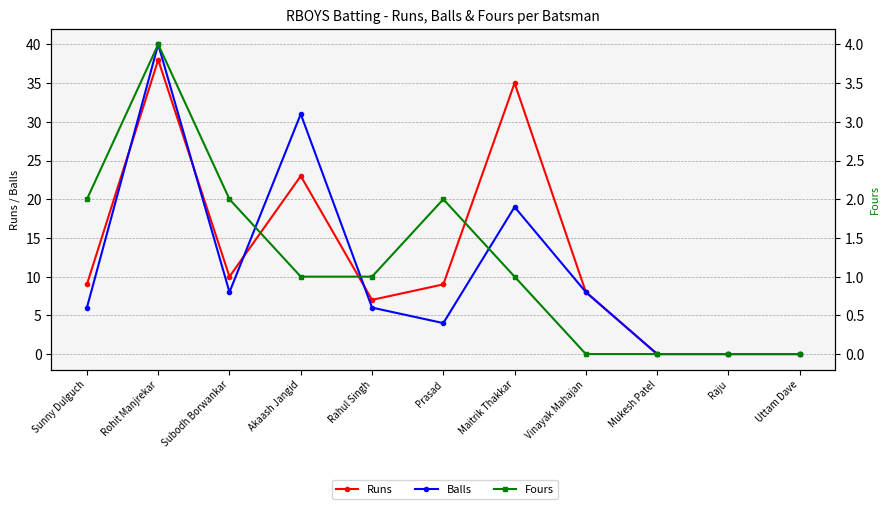

Reading right to left, transcribe all the data shown in this chart.

Runs: 0	0	0	8	35	9	7	23	10	38	9
Balls: 0	0	0	8	19	4	6	31	8	40	6
Fours: 0	0	0	0	1	2	1	1	2	4	2